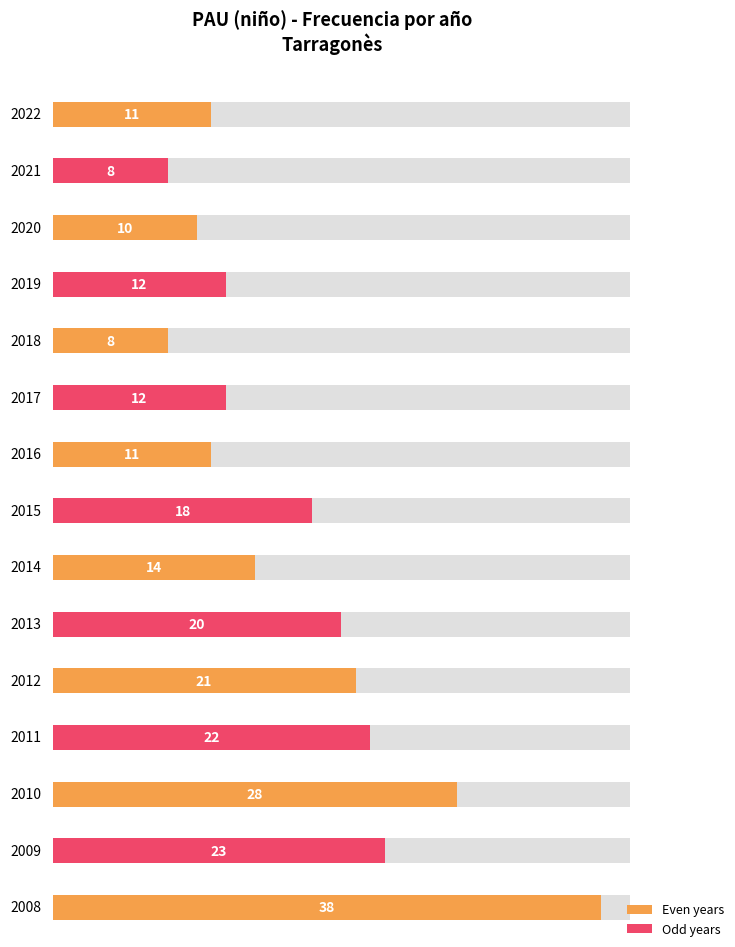

The value at 2008 is 38. True or false?

True